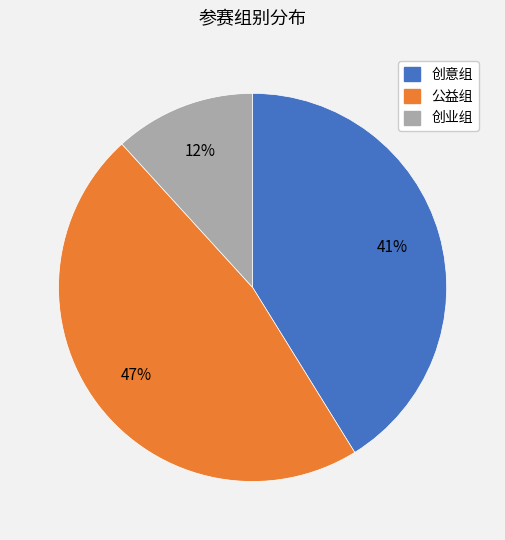

Do 创意组 and 创业组 together represent more than half of the pie?

Yes